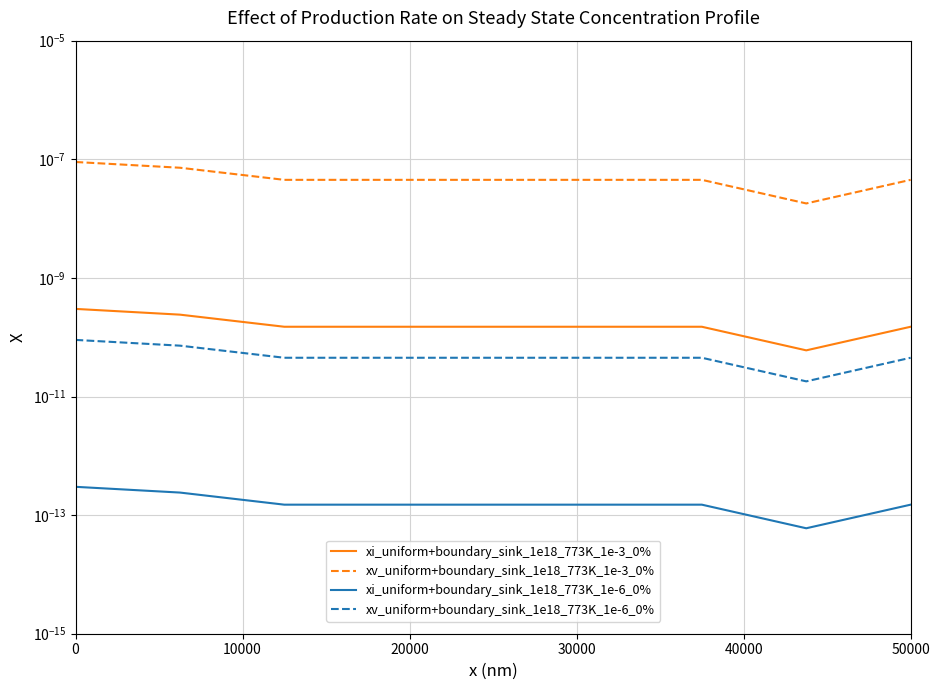

What are all the series names shown in the legend?

xi_uniform+boundary_sink_1e18_773K_1e-3_0%, xv_uniform+boundary_sink_1e18_773K_1e-3_0%, xi_uniform+boundary_sink_1e18_773K_1e-6_0%, xv_uniform+boundary_sink_1e18_773K_1e-6_0%